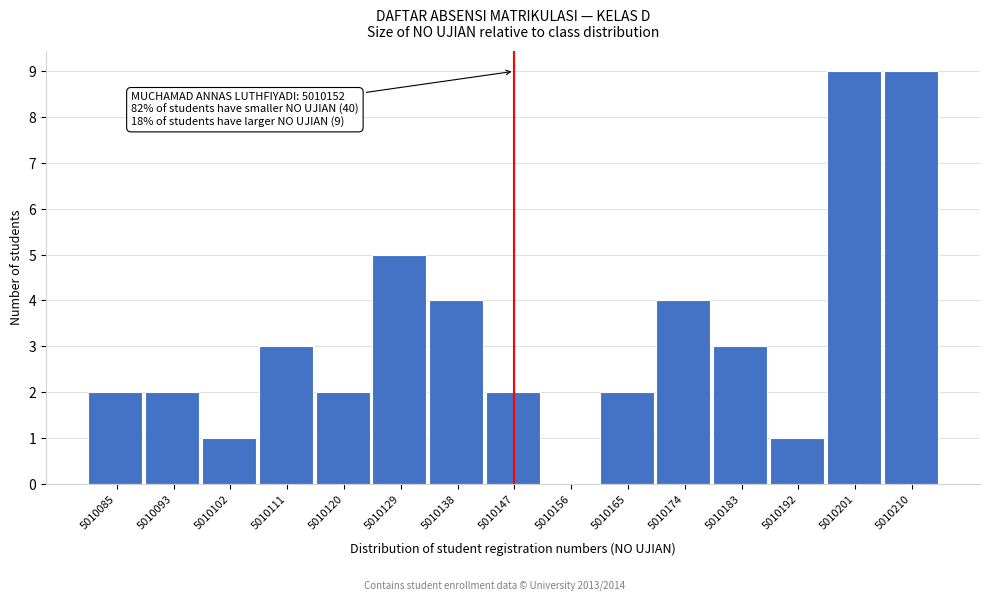

Reading left to right, list all the values displayed in this chart.

5010085=2	5010093=2	5010102=1	5010111=3	5010120=2	5010129=5	5010138=4	5010147=2	5010156=0	5010165=2	5010174=4	5010183=3	5010192=1	5010201=9	5010210=9